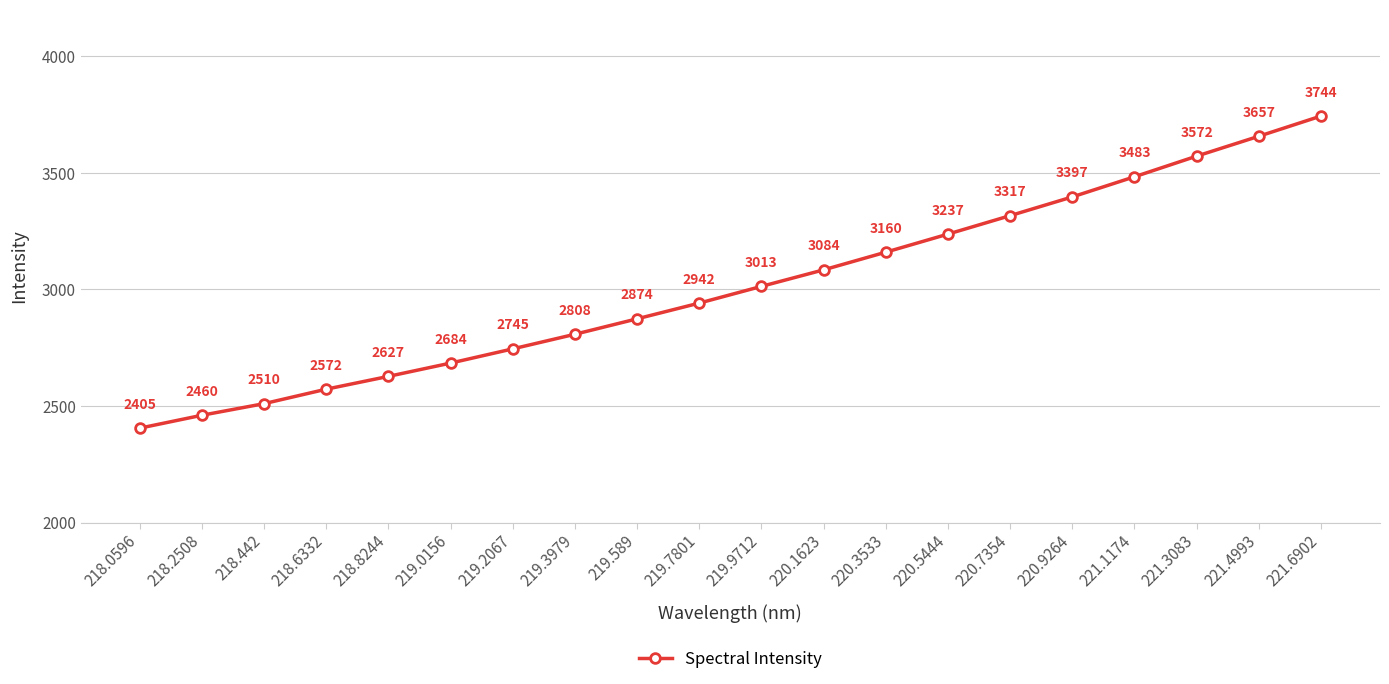

The value at 218.6332 is 2572.2. True or false?

True